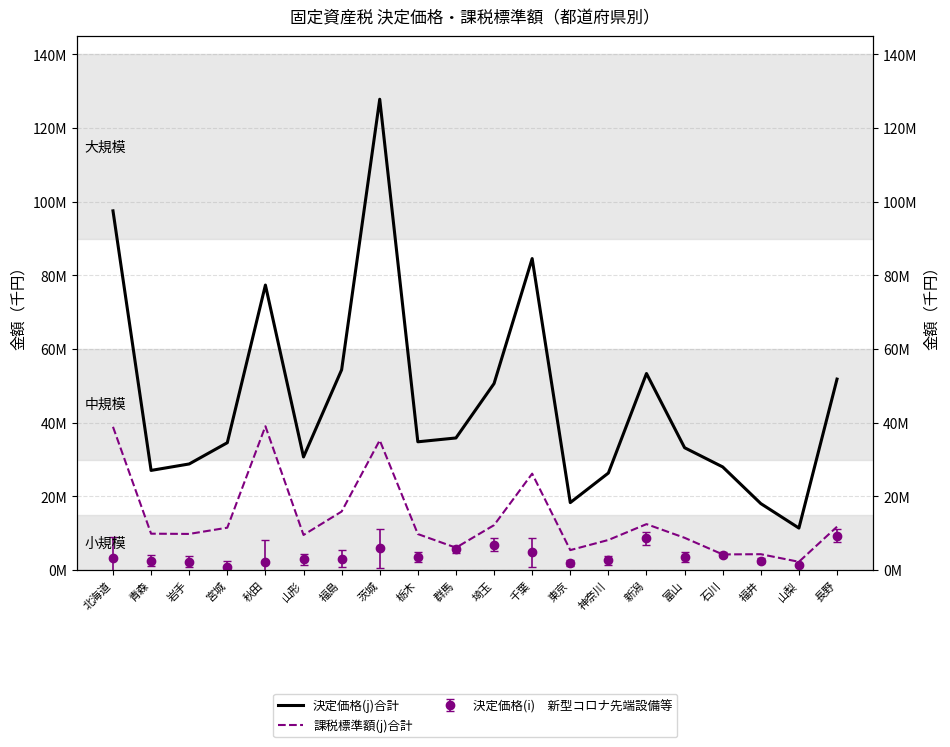

True or false: 課税標準額(j)合計 and 決定価格(j)合計 cross at least once.

False